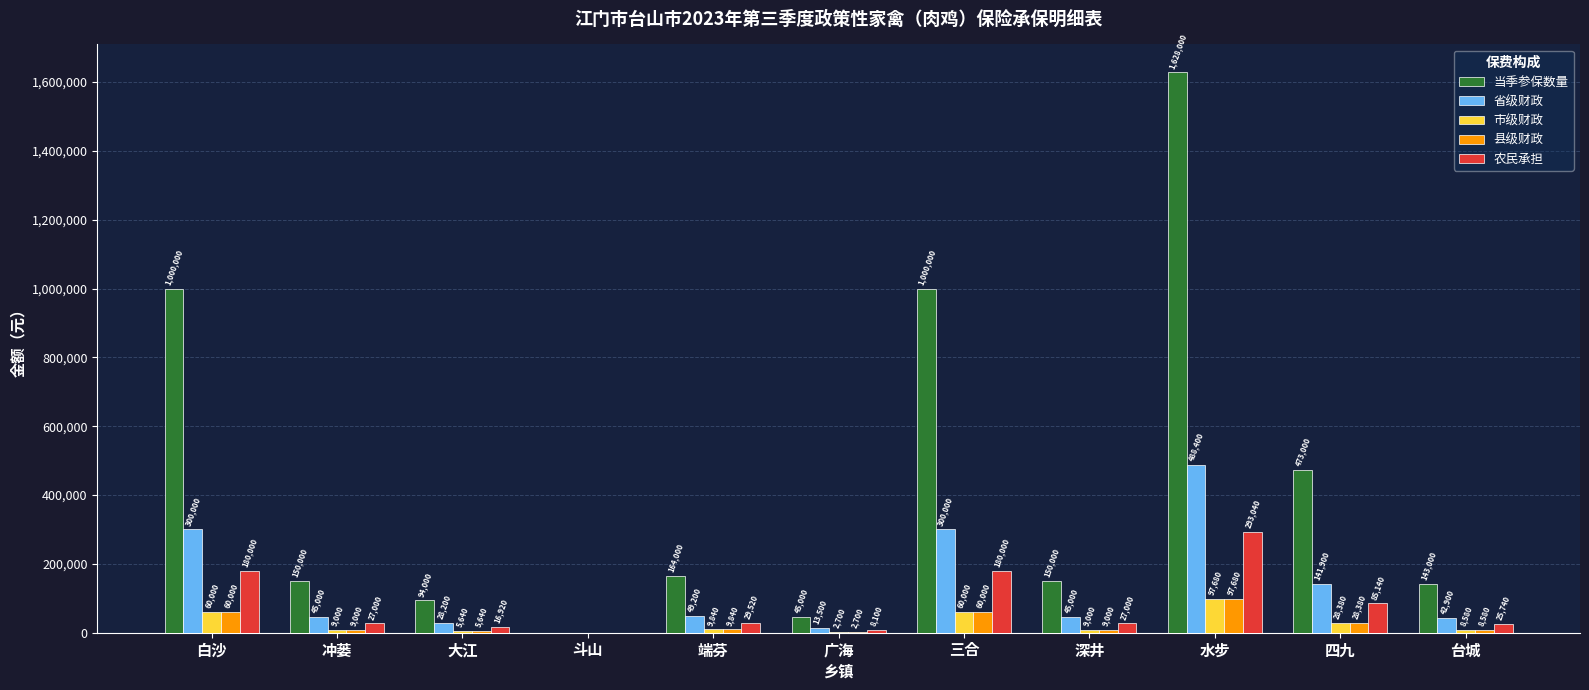

How many groups of bars are there?

11